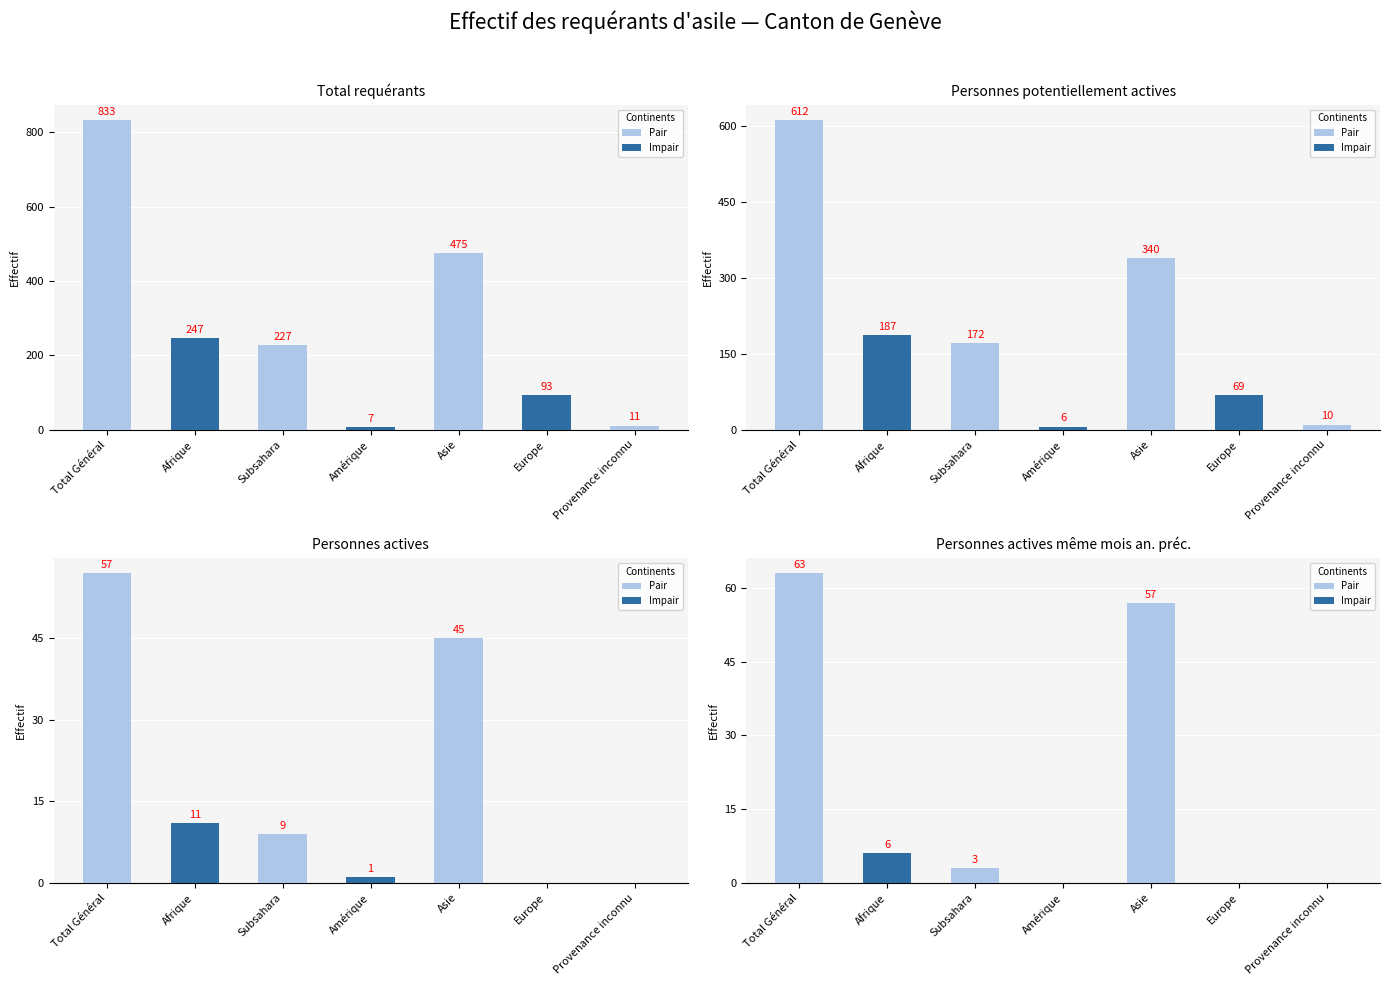

What position from the right is Europe?

2